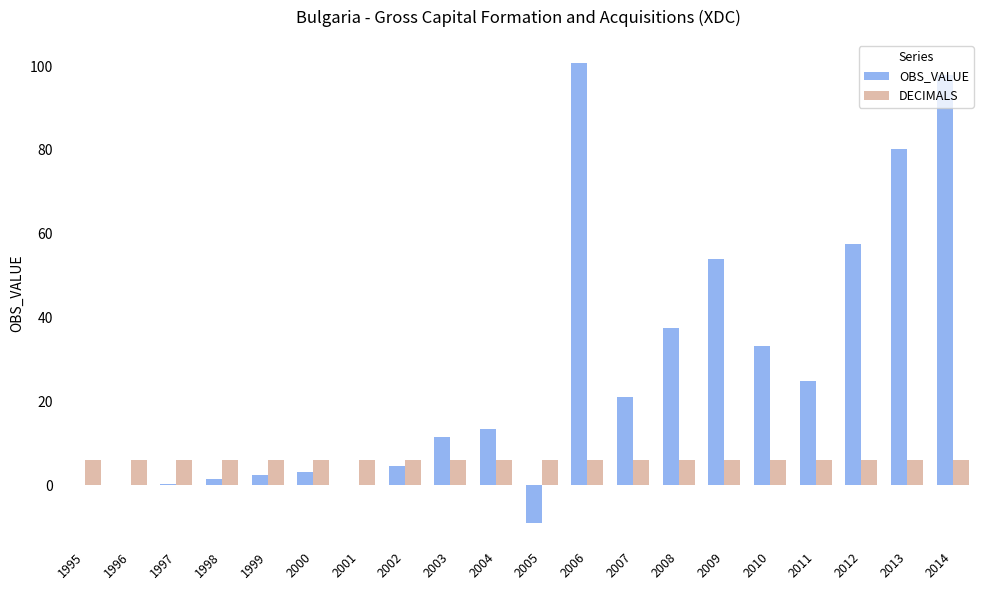

Is the value of DECIMALS at 2009 greater than the value of OBS_VALUE at 2007?

No